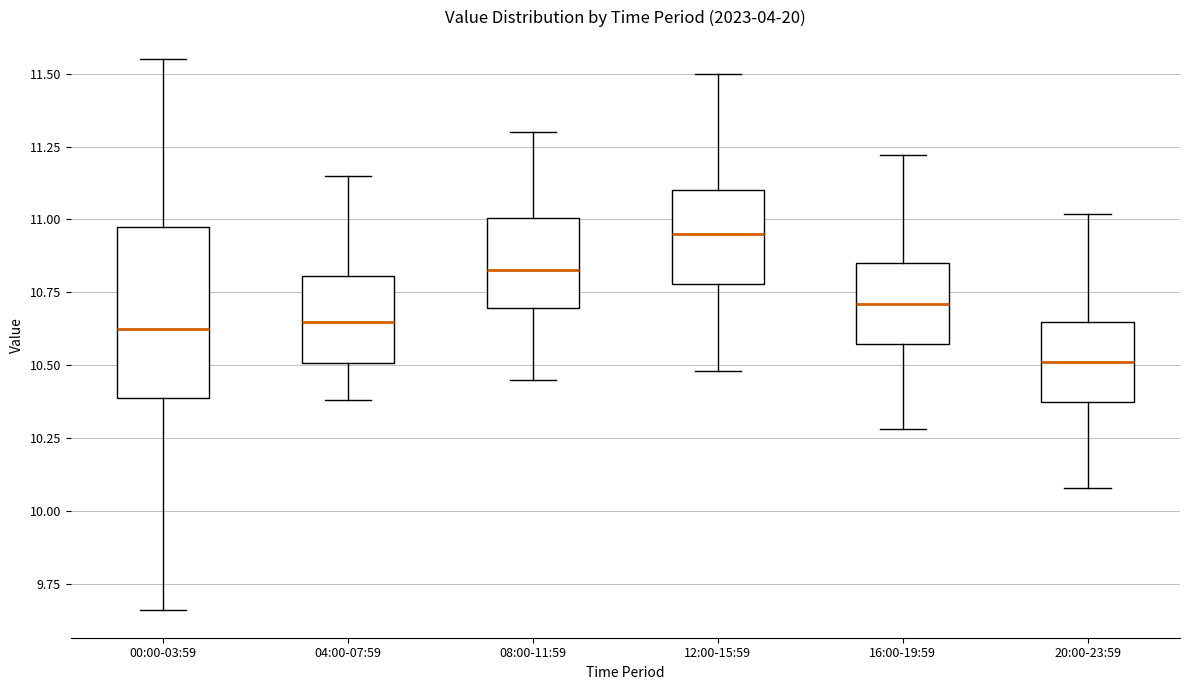

Where is the upper edge of the box for 16:00-19:59 on the y-axis? The values are not printed on the chart, so give them approximately, as read against the axis.

10.85